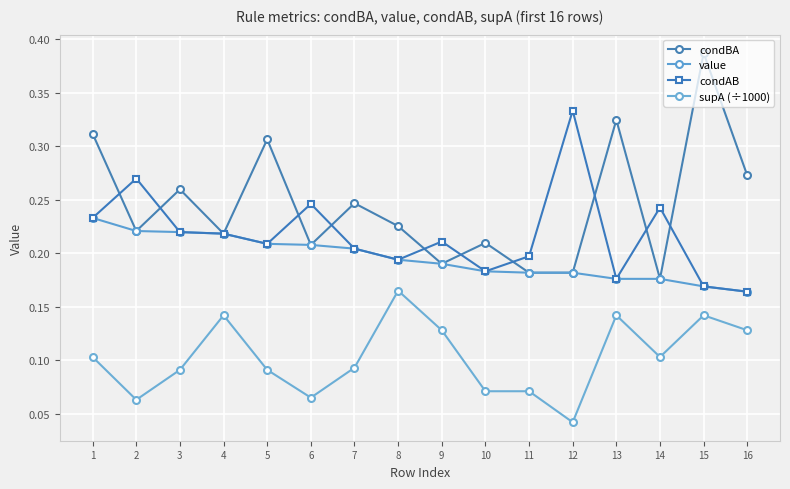

At how many categories does at least one series exceed 0?

16